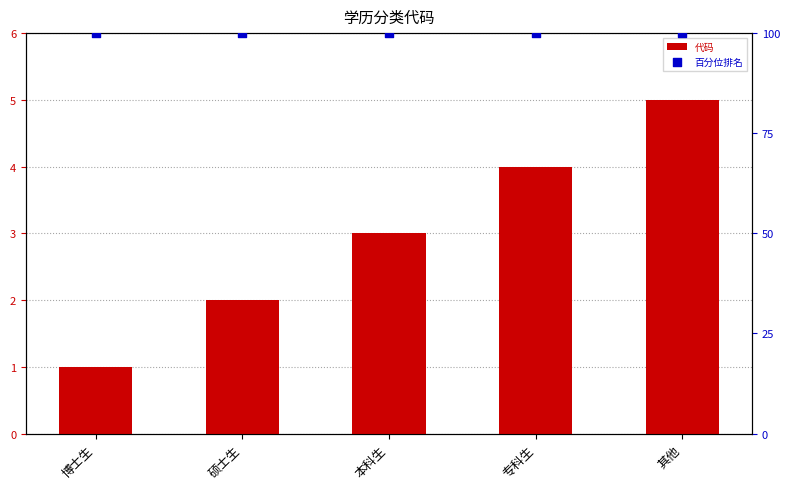

What is the total value across all series at 博士生?

101